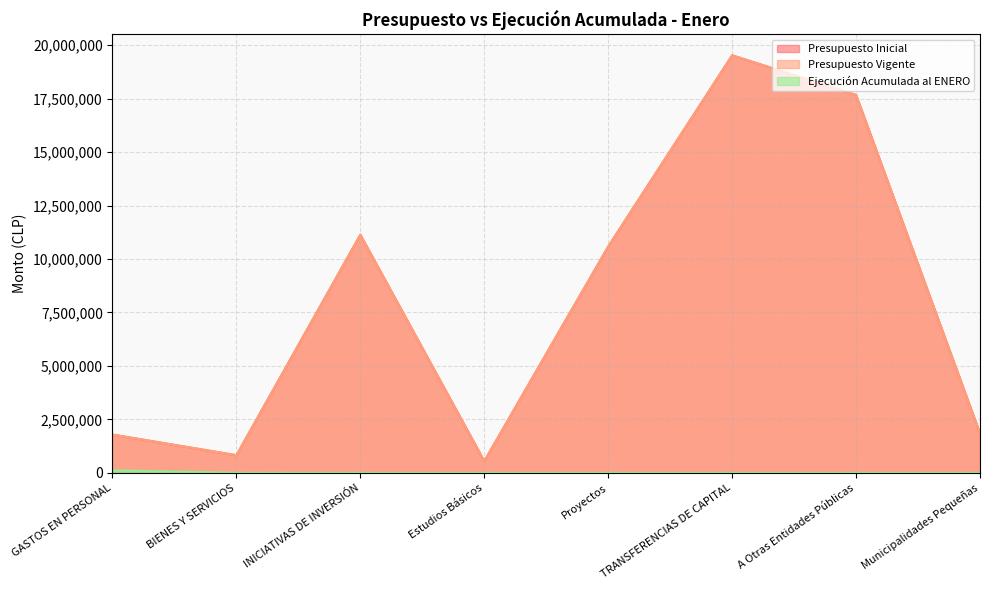

What is the sum of the Presupuesto Inicial values at GASTOS EN PERSONAL and A Otras Entidades Públicas?

19462401